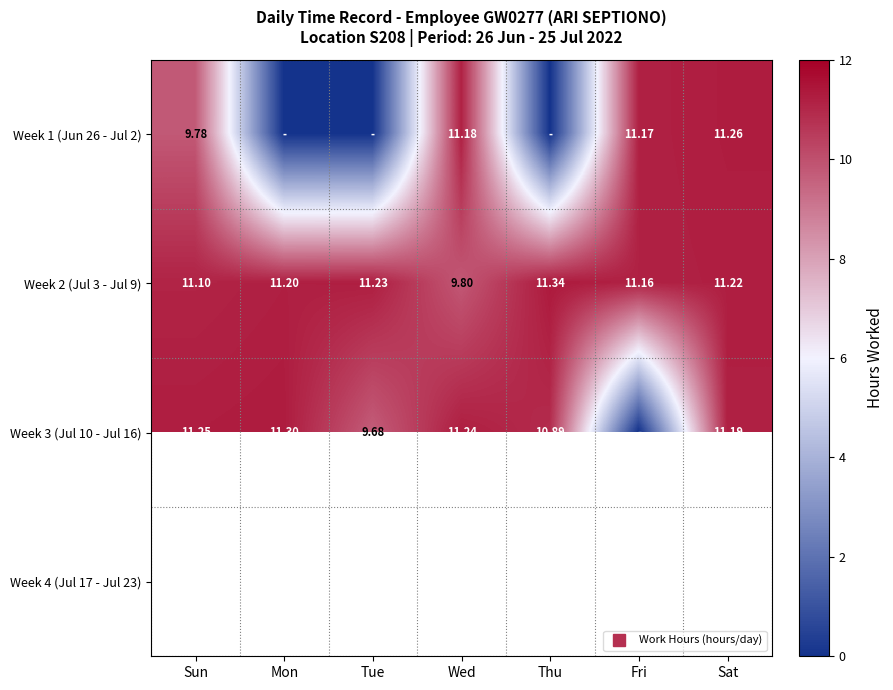

At which category does the chart reach its peak across all series?

Thu